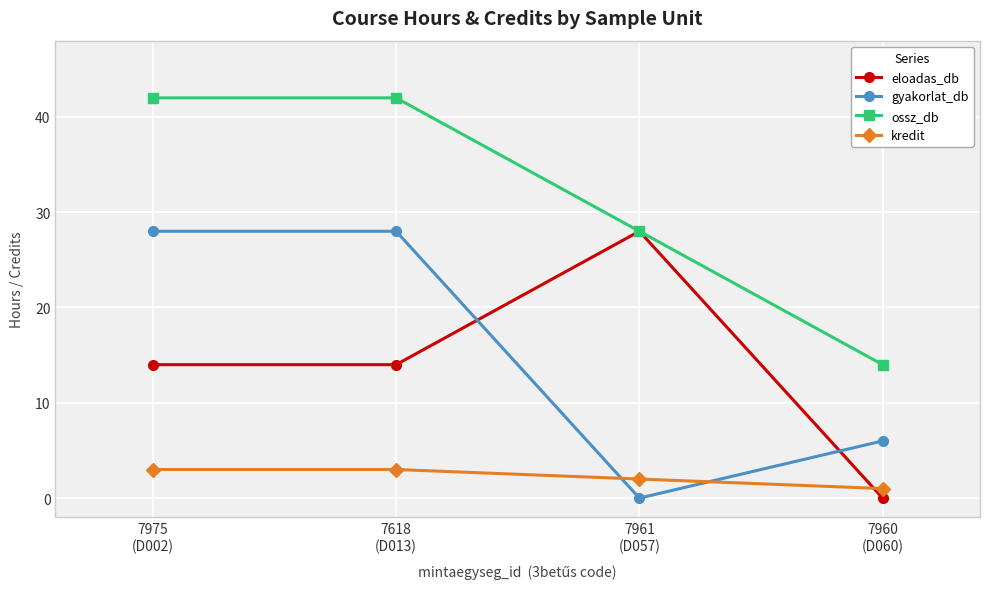

What is the sum of the eloadas_db values at 7961
(D057) and 7618
(D013)?

42